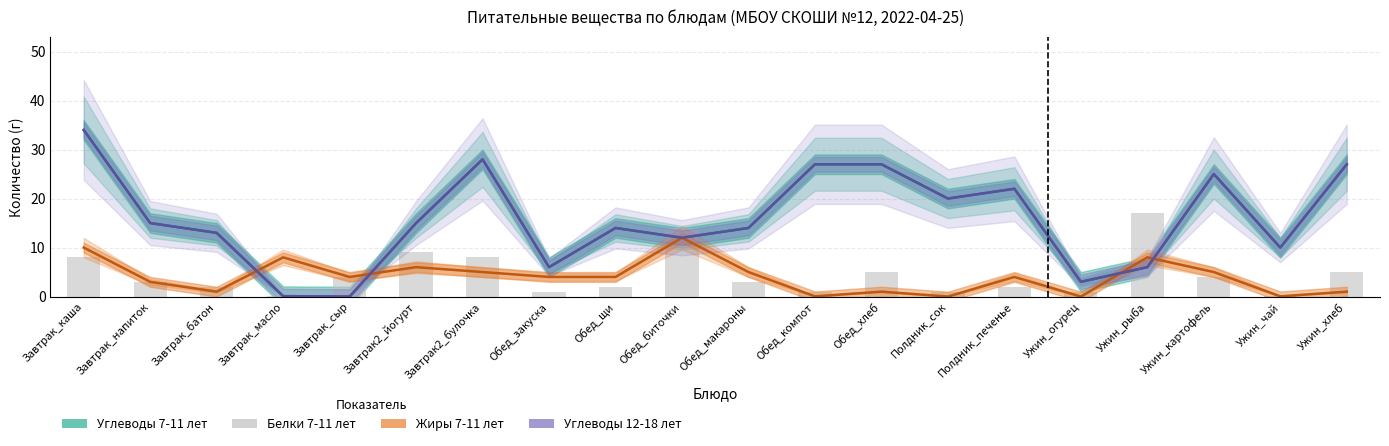

How many series are shown in this chart?

4